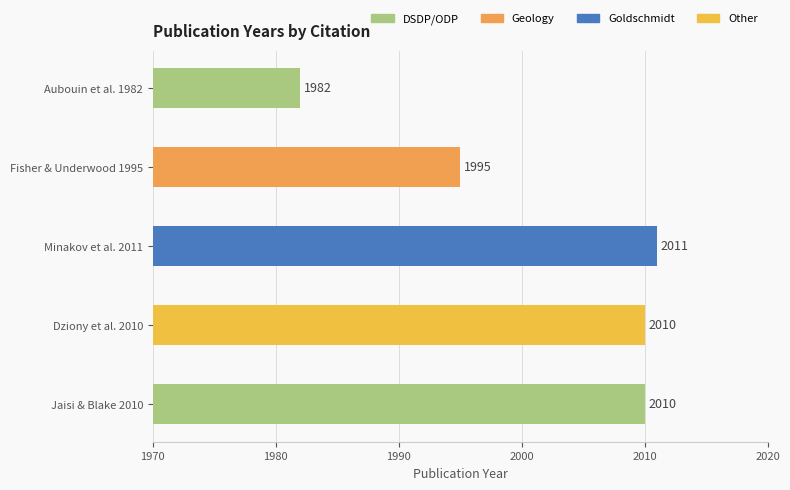

At which category does the chart reach its minimum across all series?

Aubouin et al. 1982